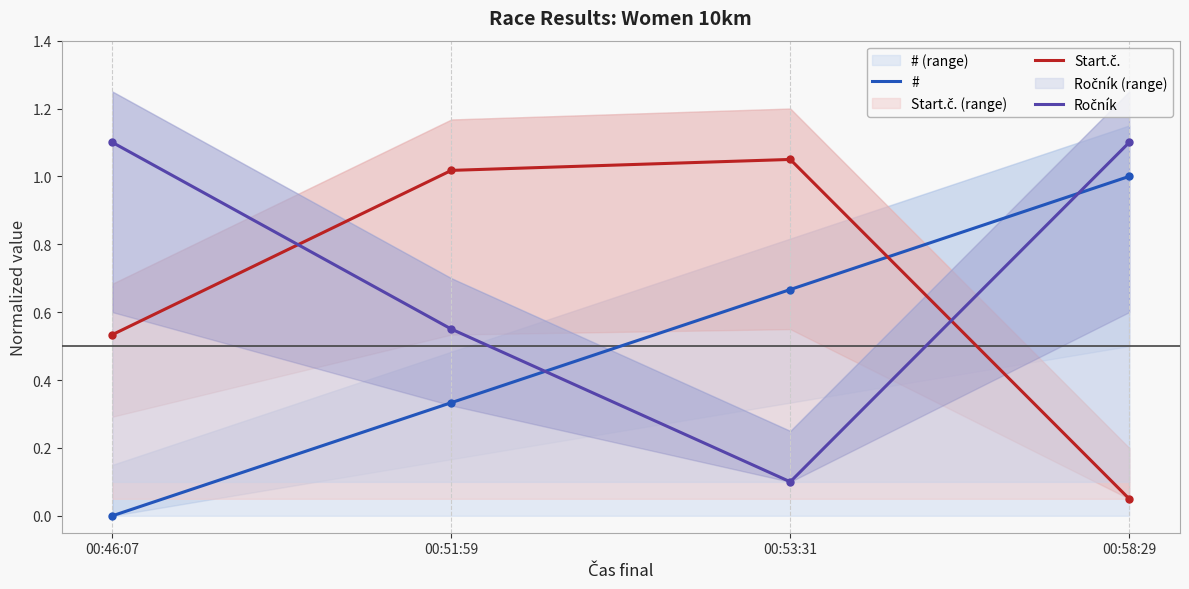

Is this an area chart (filled region under the line)?

No